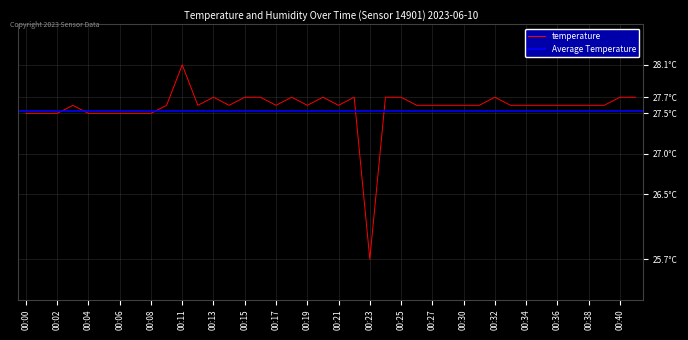

The value at 00:34 is 11.0. True or false?

False